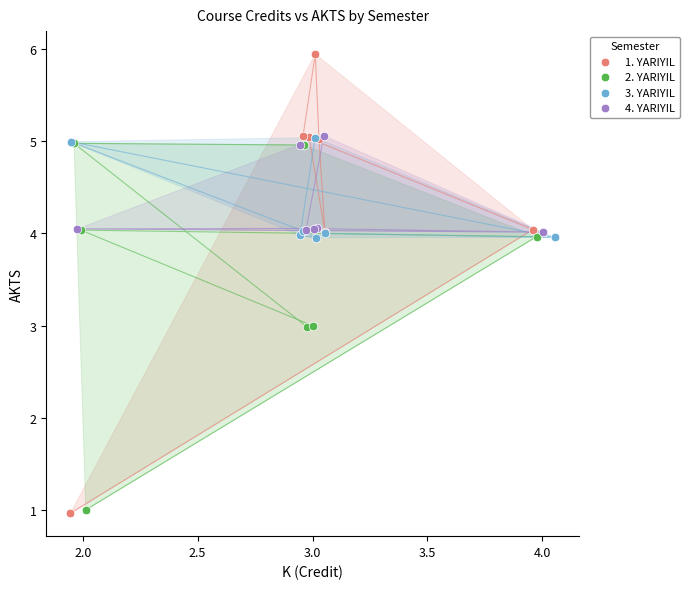

Which series has the widest spread of Y values?

1. YARIYIL